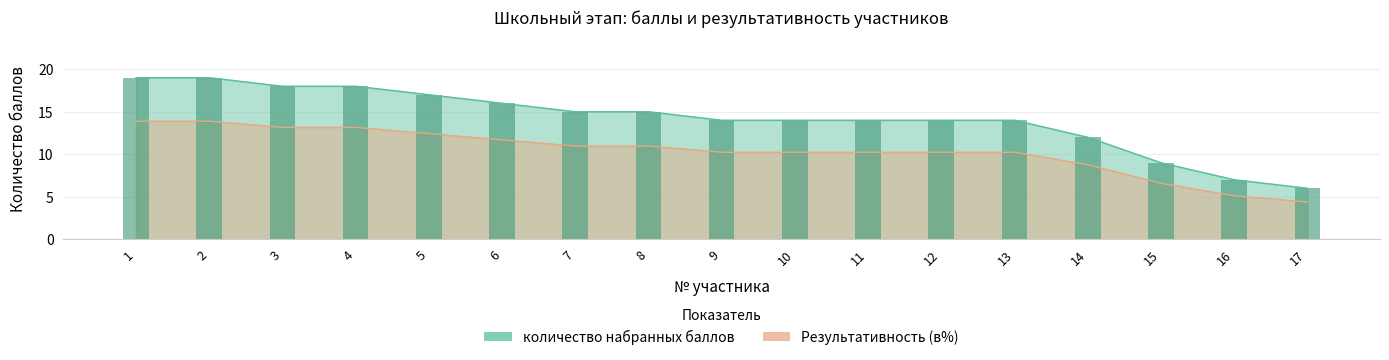

What is the minimum value for количество набранных баллов?

6.0